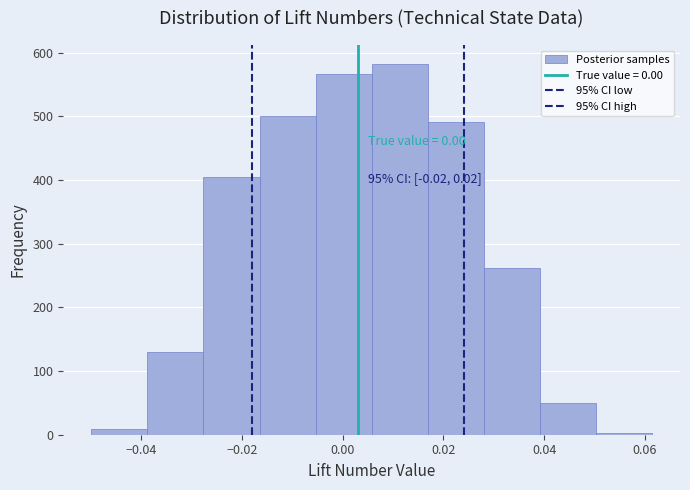

Over which range of the x-axis is the bar tallest?

0.006 to 0.016